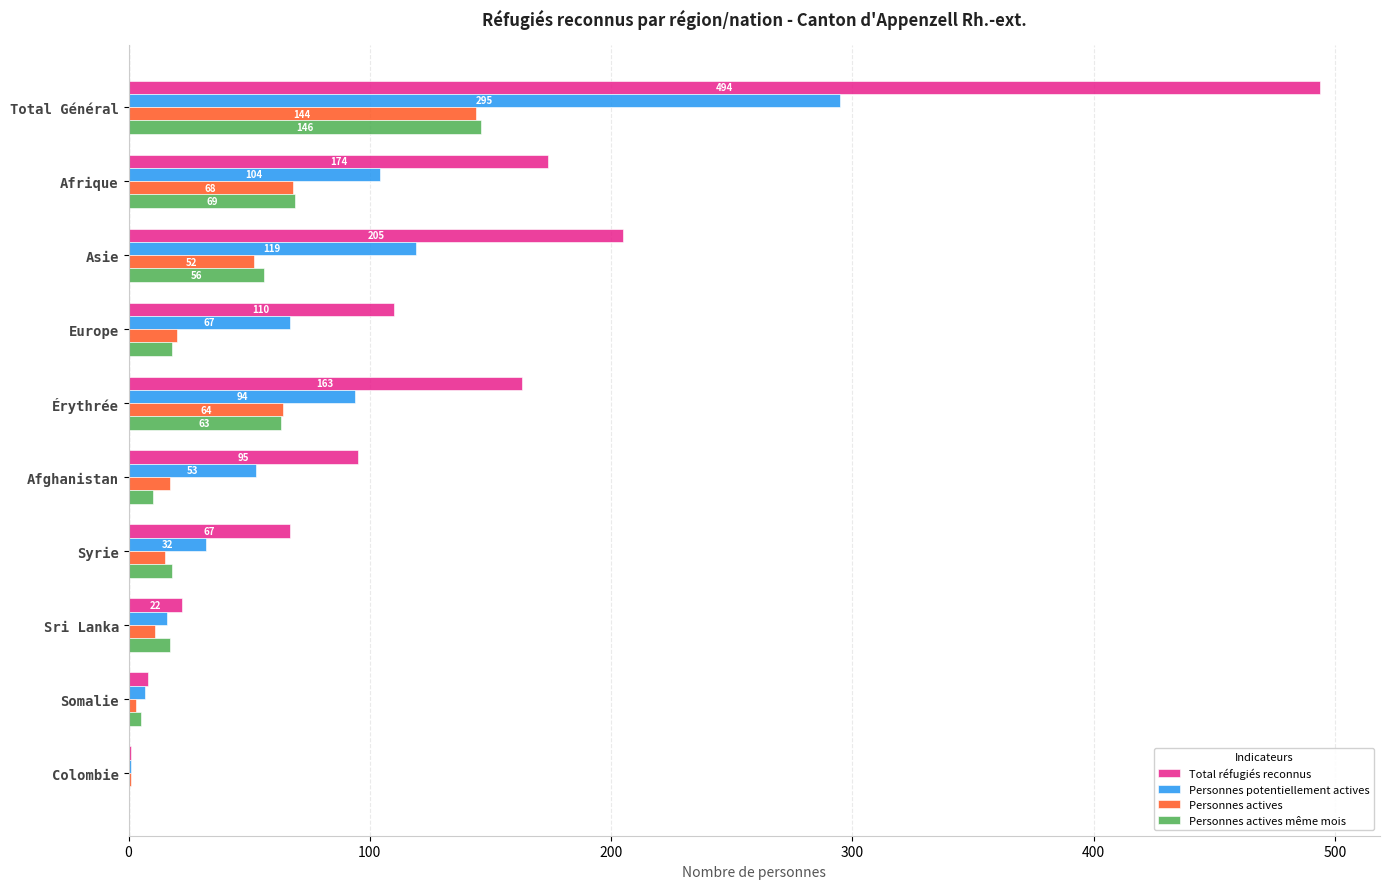

Count the number of data series in this chart.

4